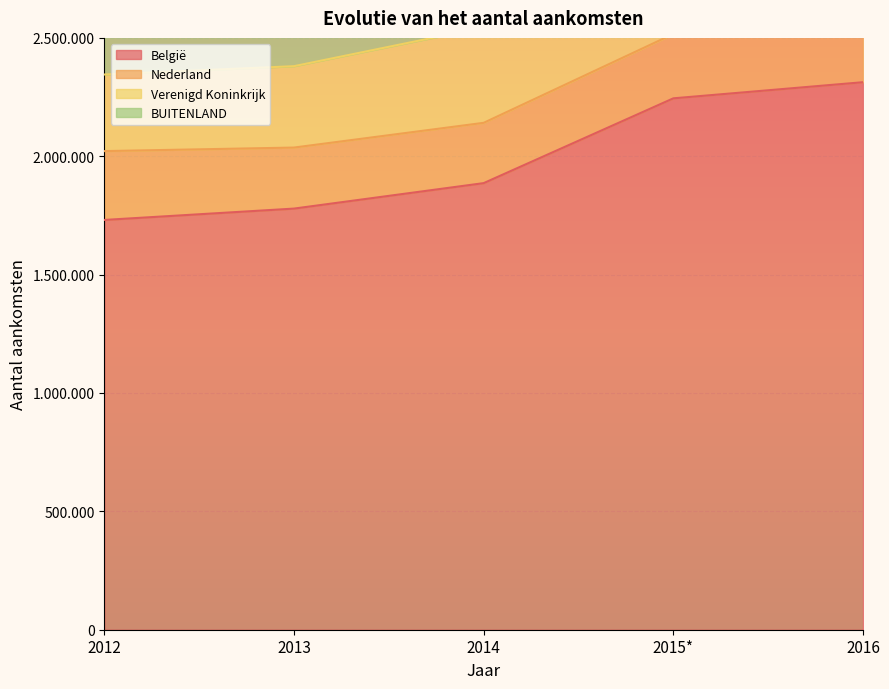

At how many categories does at least one series exceed 1553807?

5